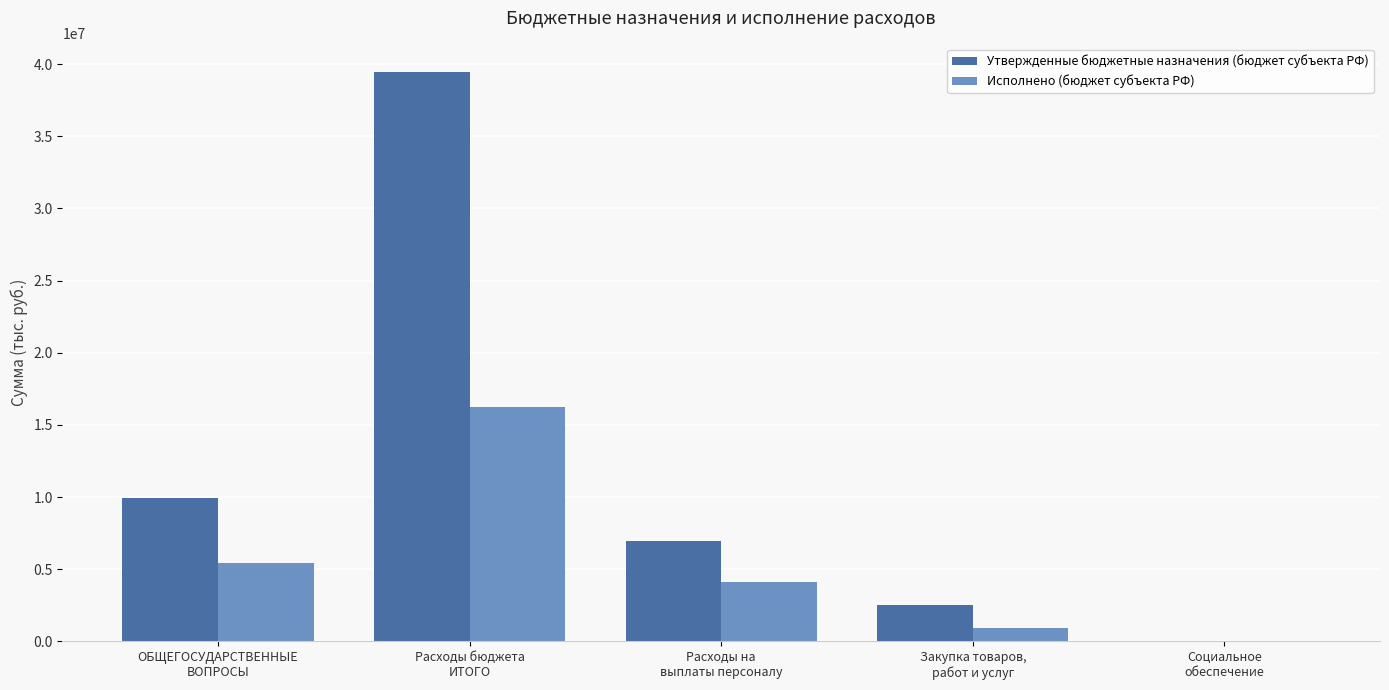

What value does the Исполнено (бюджет субъекта РФ) series have at Расходы на
выплаты персоналу?

4098702.2